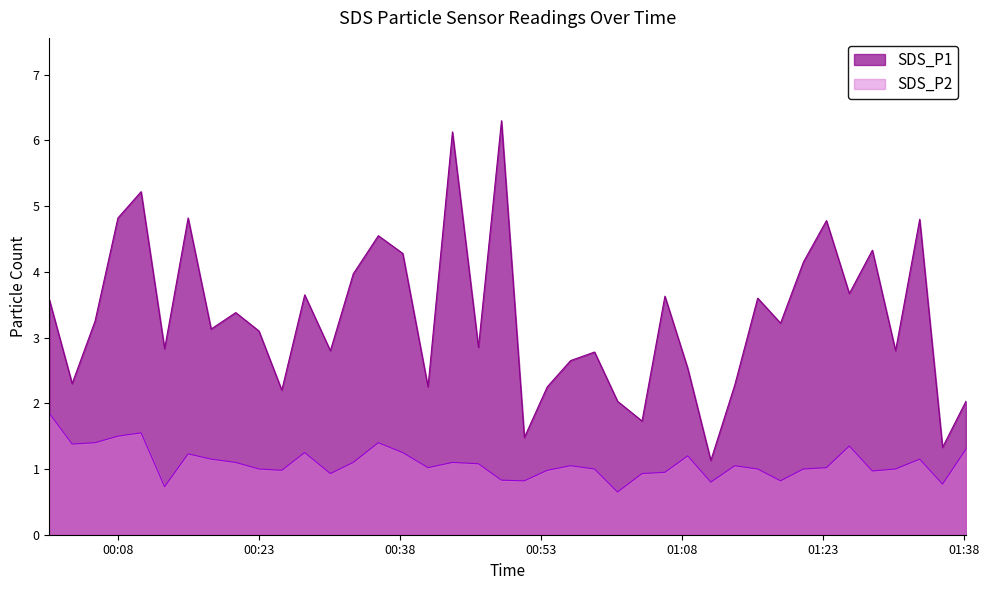

True or false: SDS_P2 and SDS_P1 intersect in this chart.

False